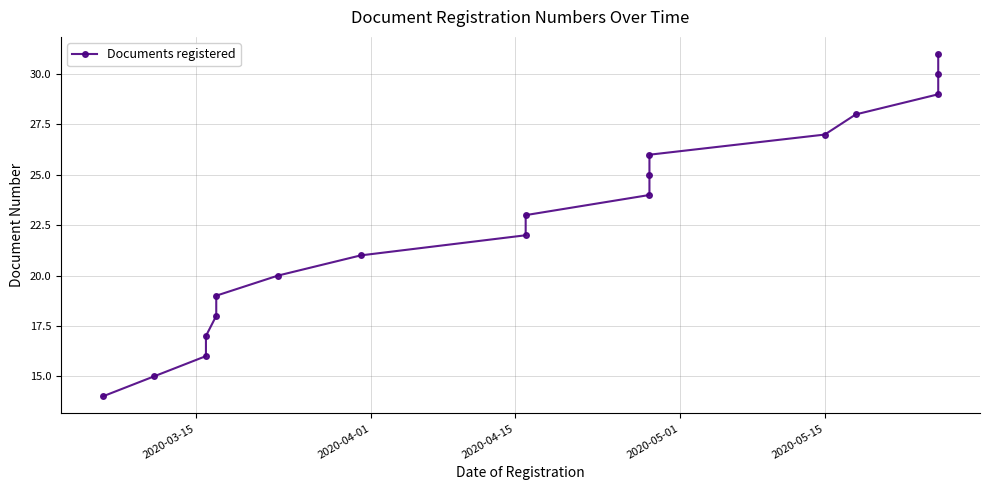

What is the average value?

22